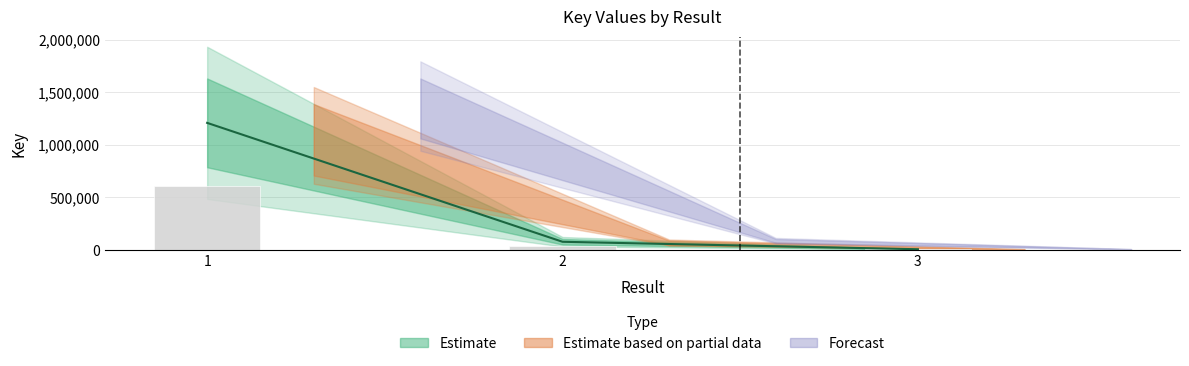

List the labels in order of value, smallest first.

3, 2, 1